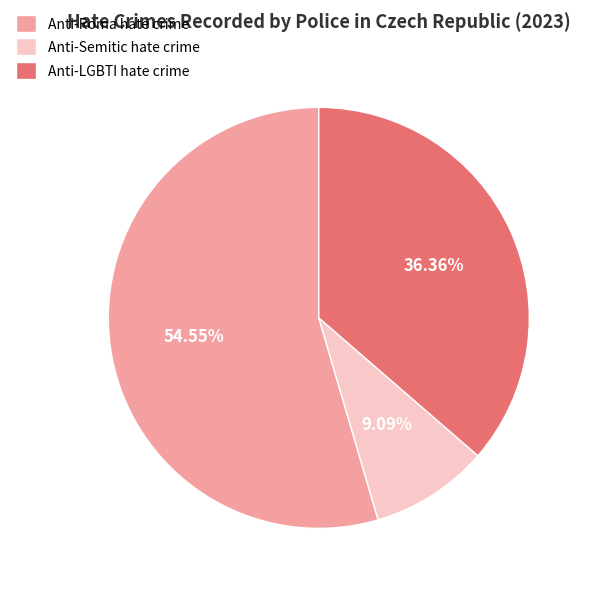

Which slice is the largest?

Anti-Roma hate crime